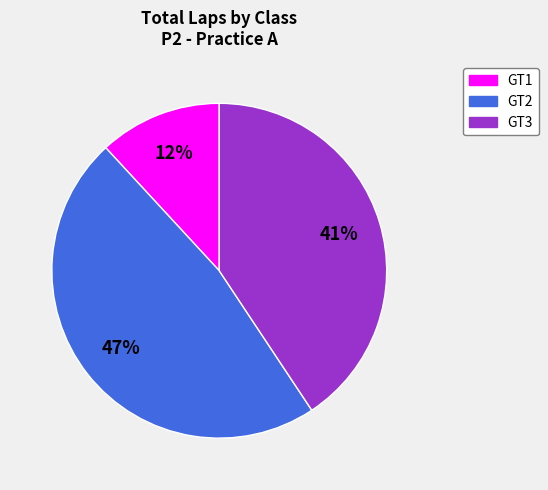

To the nearest percent, what is the average slice percentage?

33%